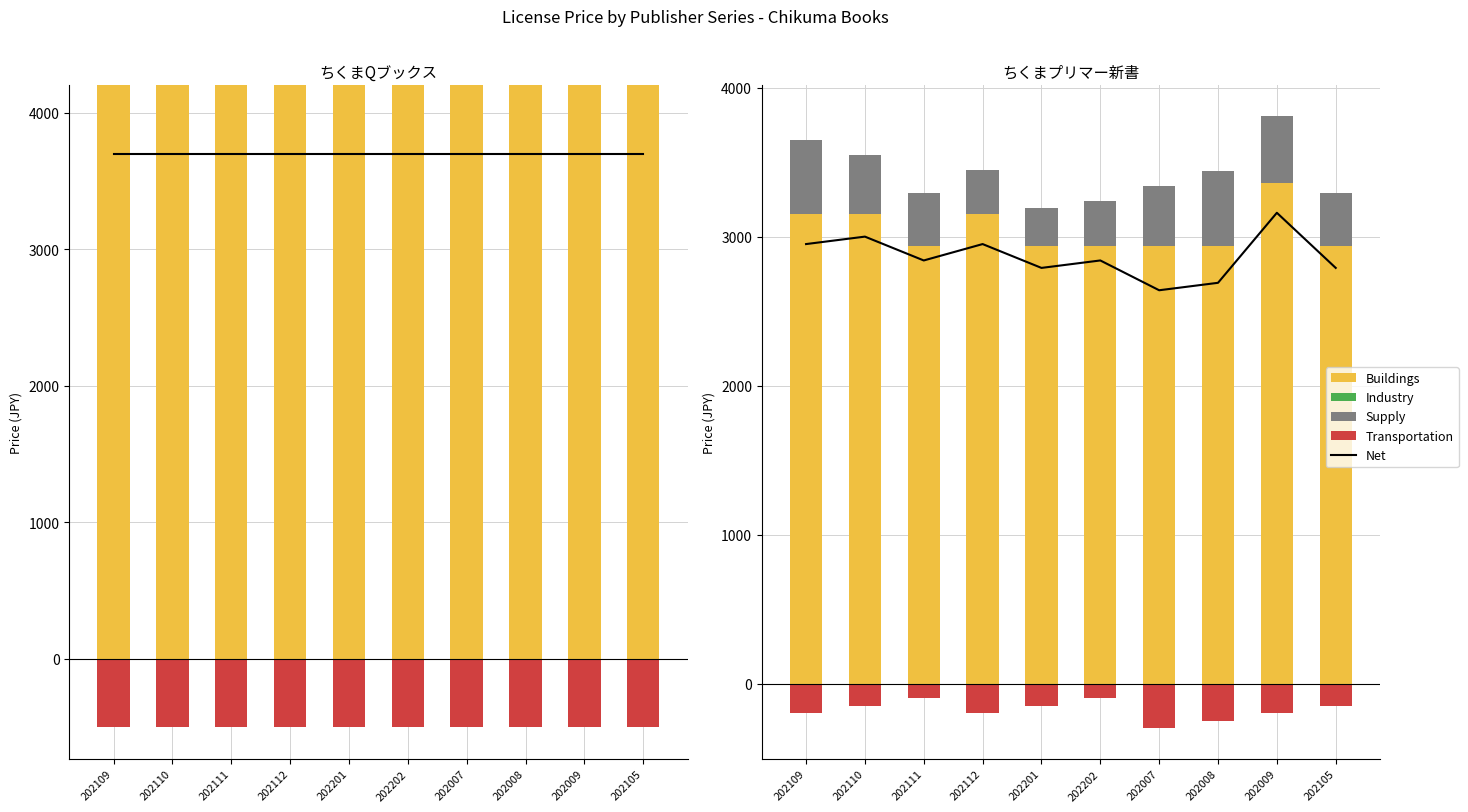

What is the total value across all series at 202112?

6200